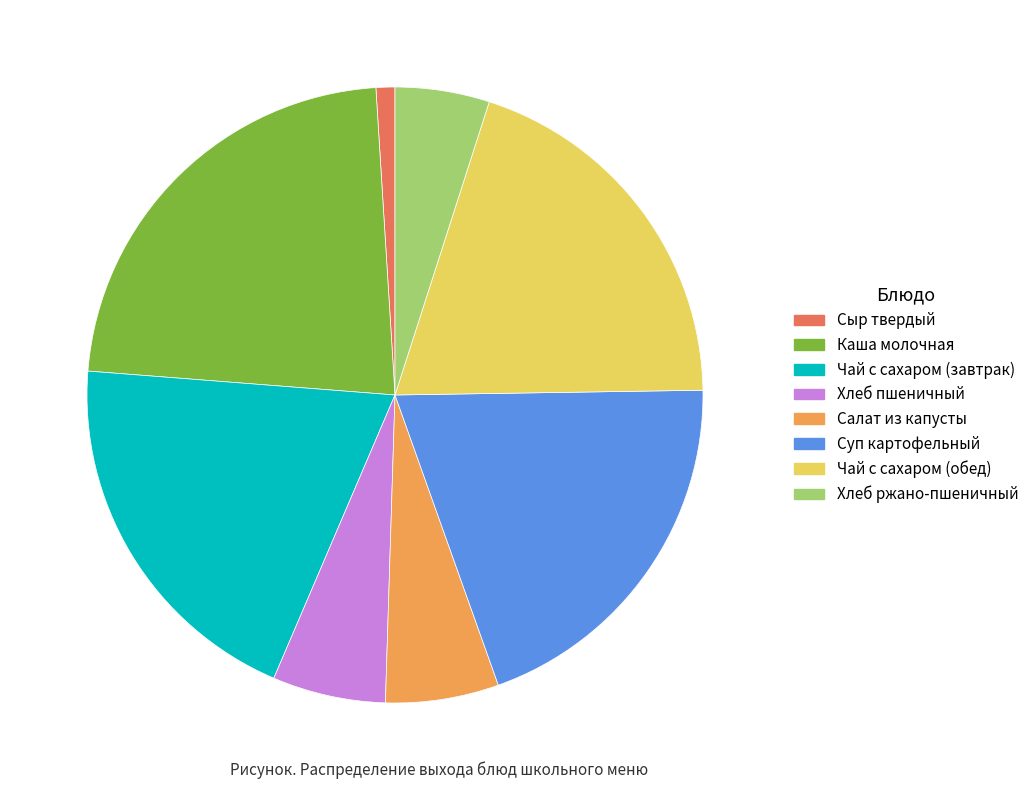

Does Хлеб пшеничный represent more than half of the total?

No